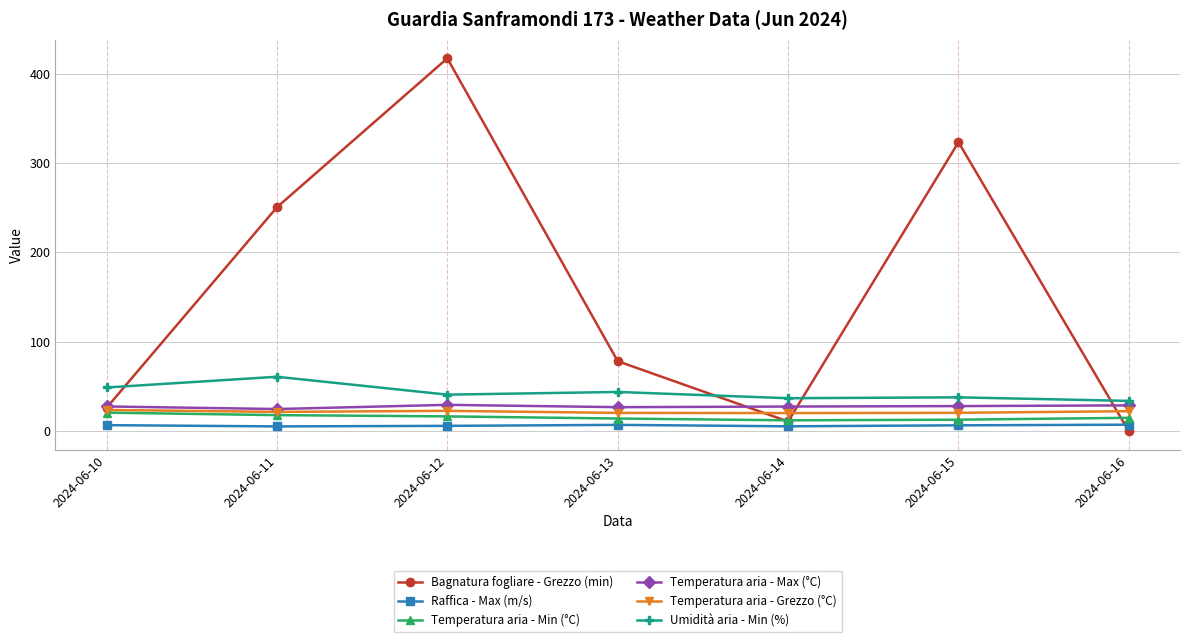

What is the value of the Temperatura aria - Grezzo (°C) point at the 5th from the left?

20.4